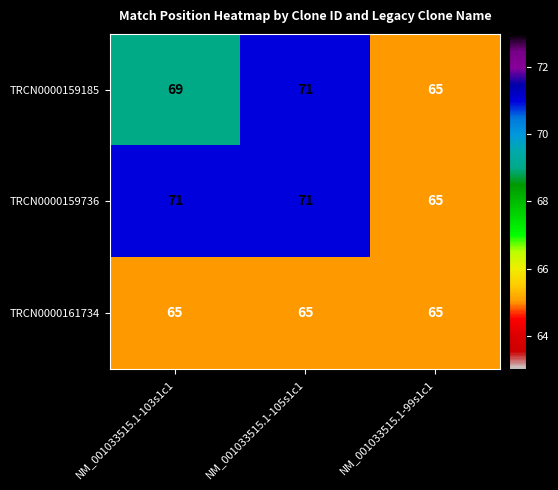

What is the minimum value shown in the chart?

65